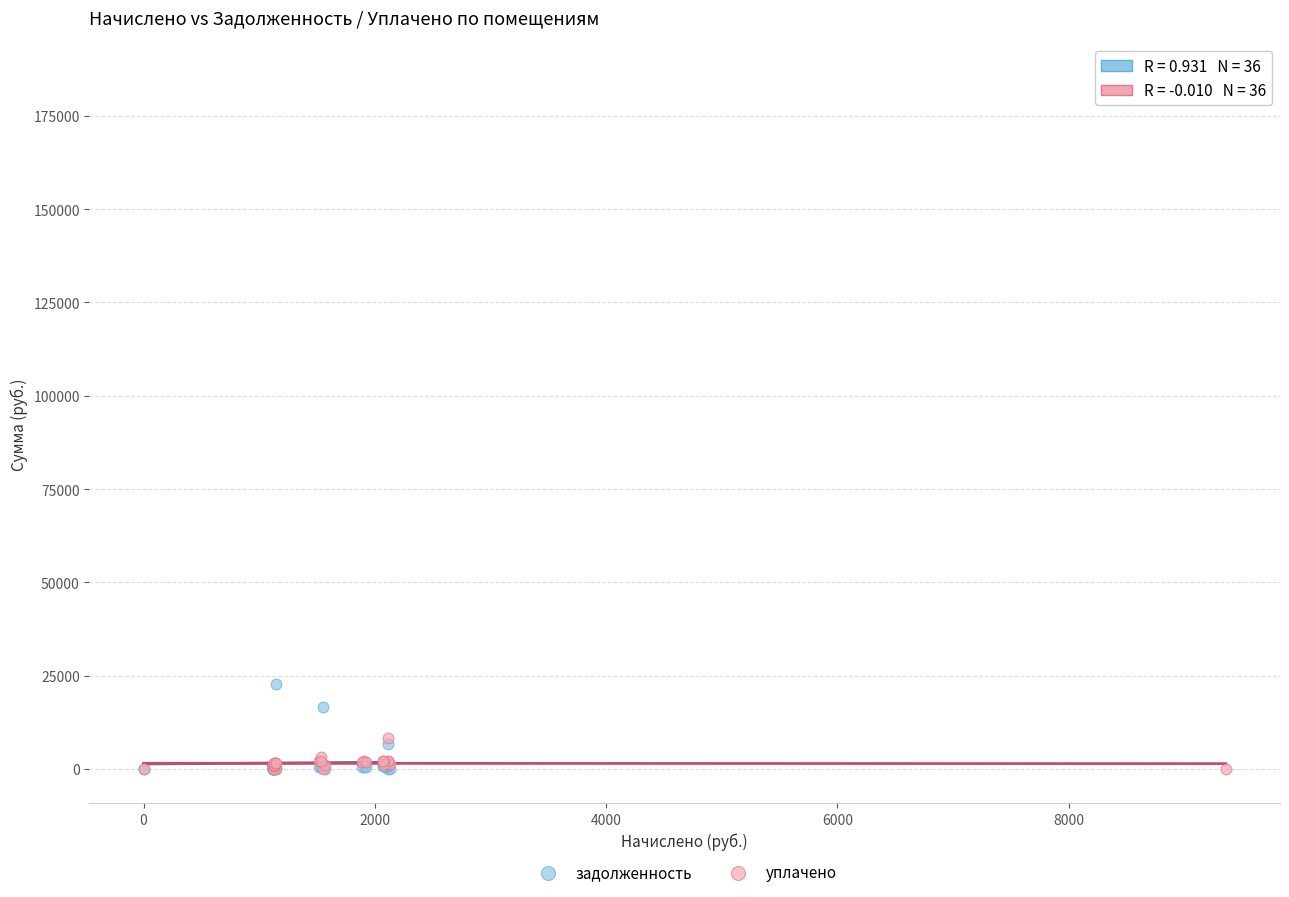

Which series contains the highest Y value?

задолженность